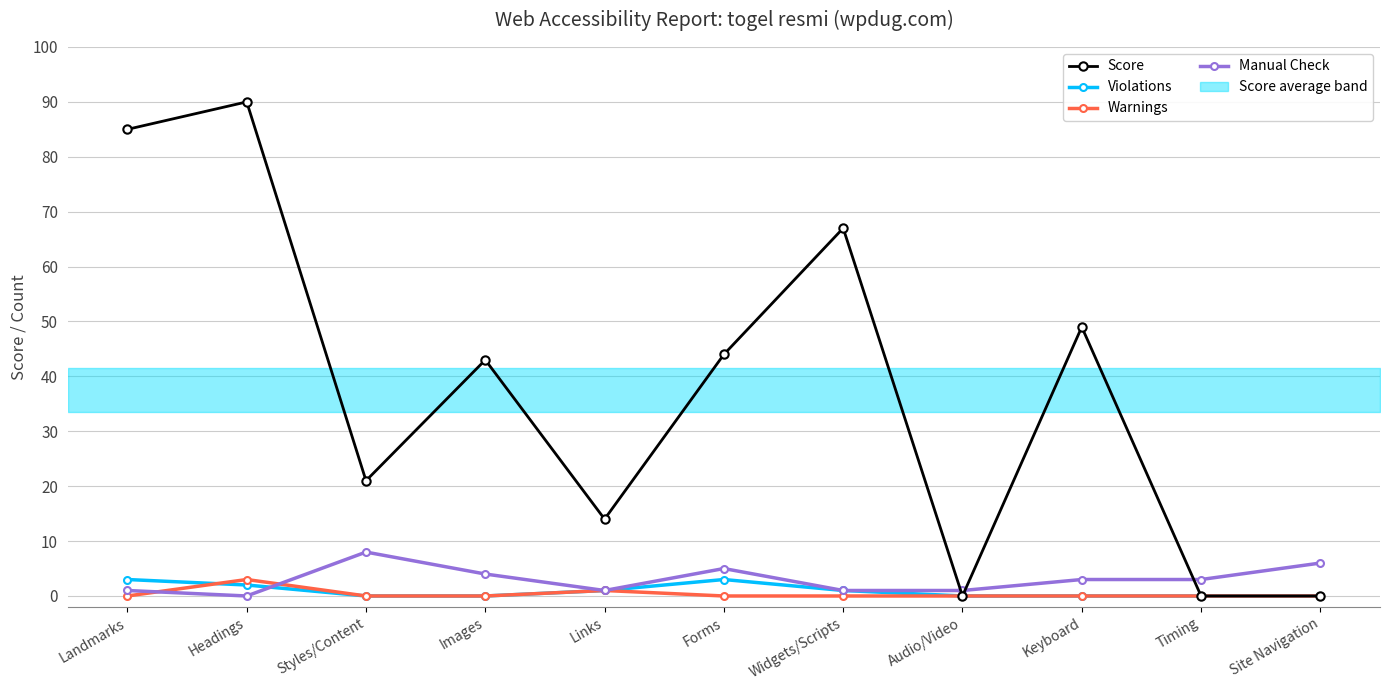

Does the chart have visible grid lines?

Yes